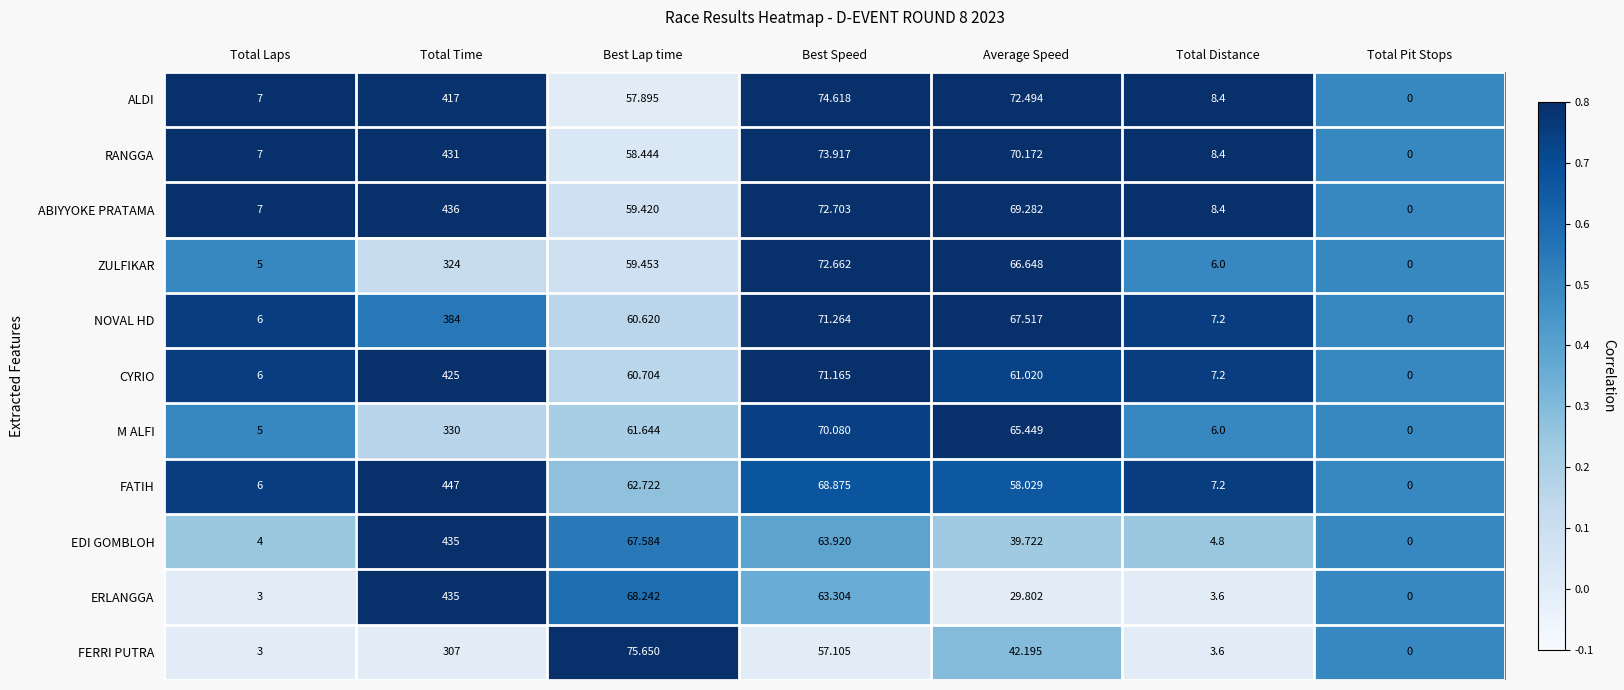

Rank the categories by ZULFIKAR value from highest to lowest.

Total Time, Best Speed, Average Speed, Best Lap time, Total Distance, Total Laps, Total Pit Stops